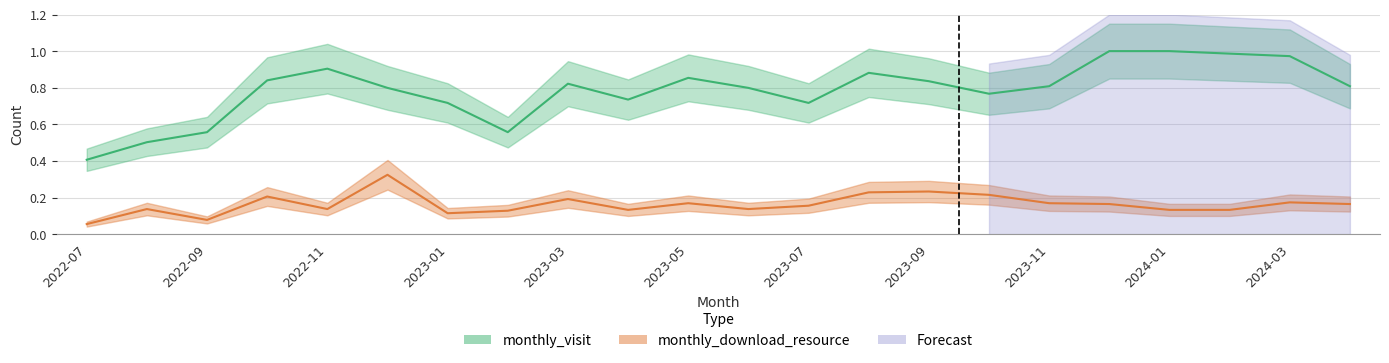

True or false: monthly_download_resource has more than 2 points higher than both neighbors.

True